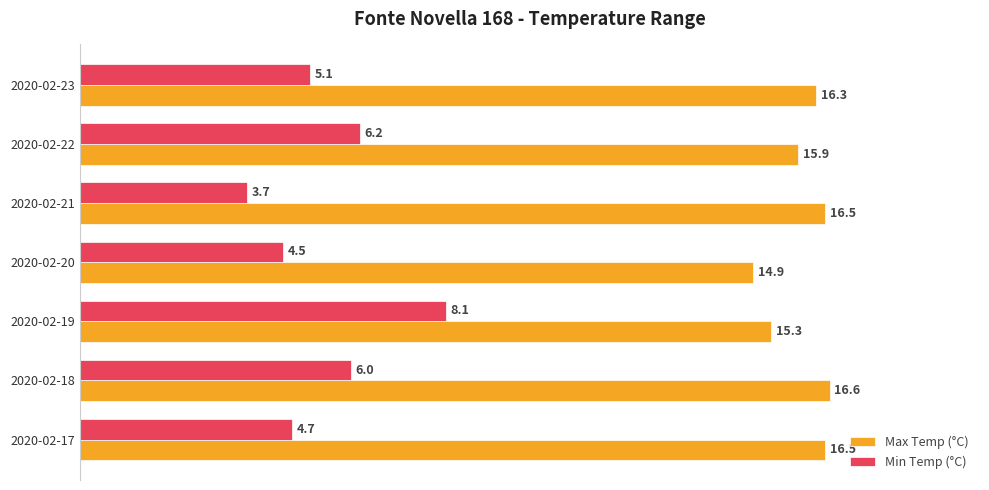

How many data points in Max Temp (°C) are above 16?

4